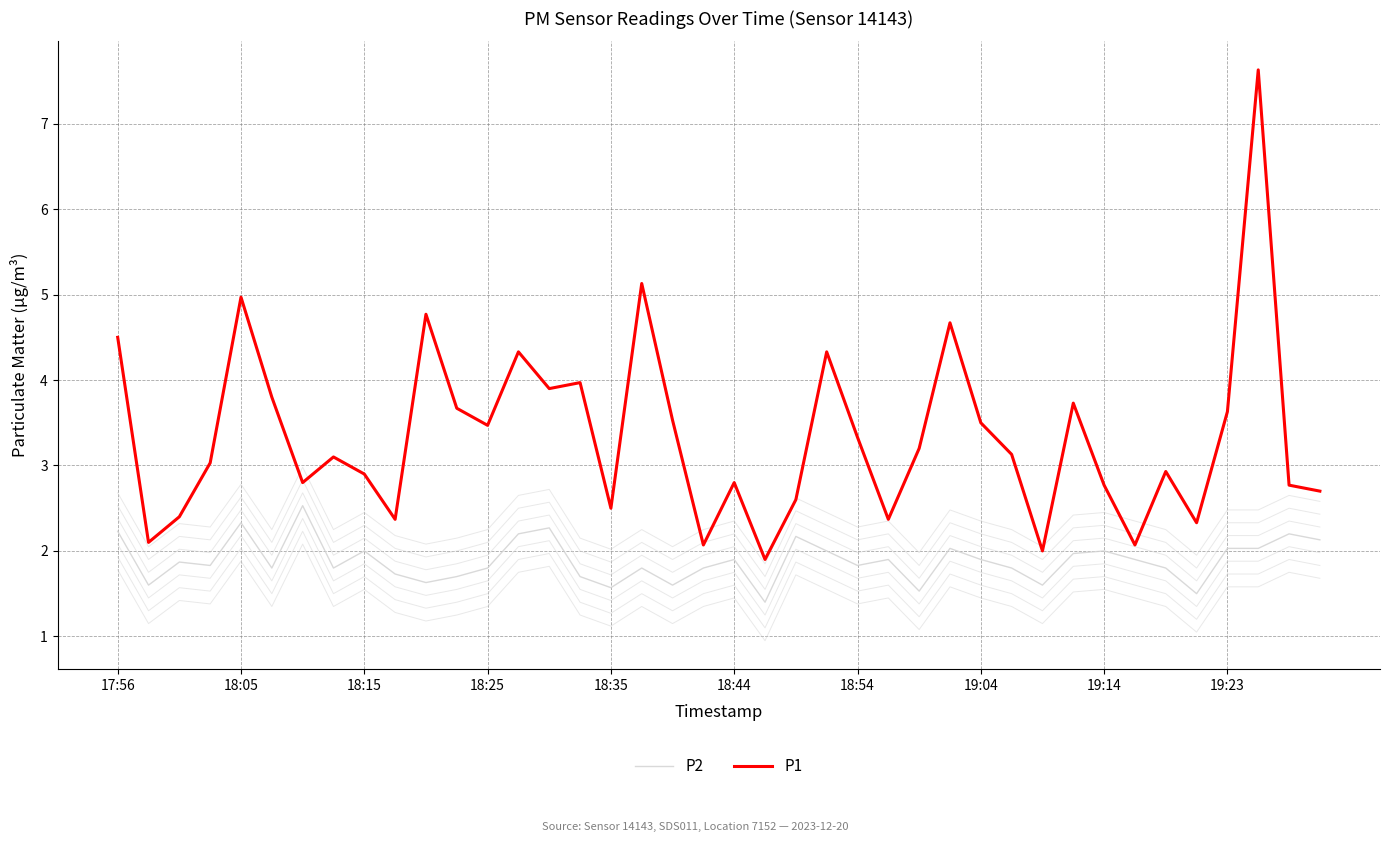

What are all the series names shown in the legend?

P2, P1